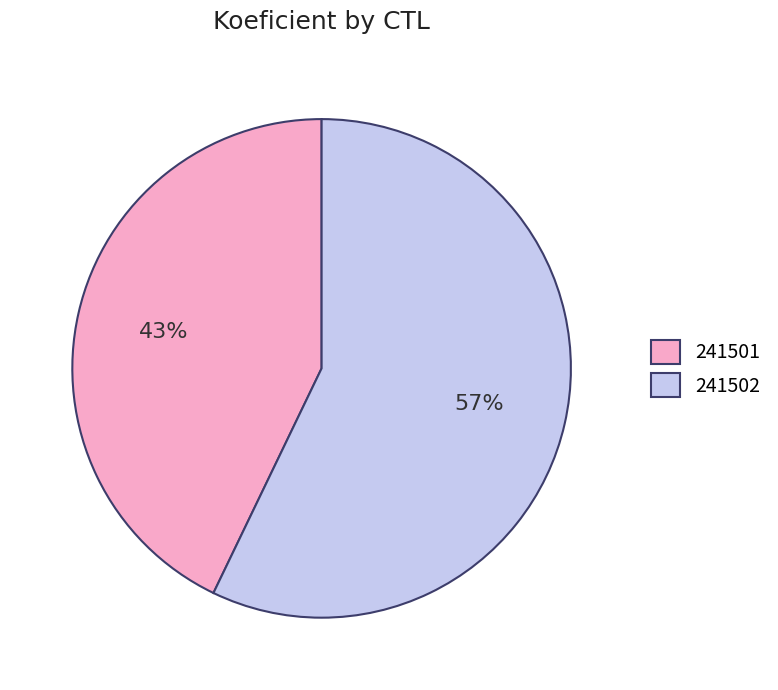

Which slice represents more than half of the pie?

241502